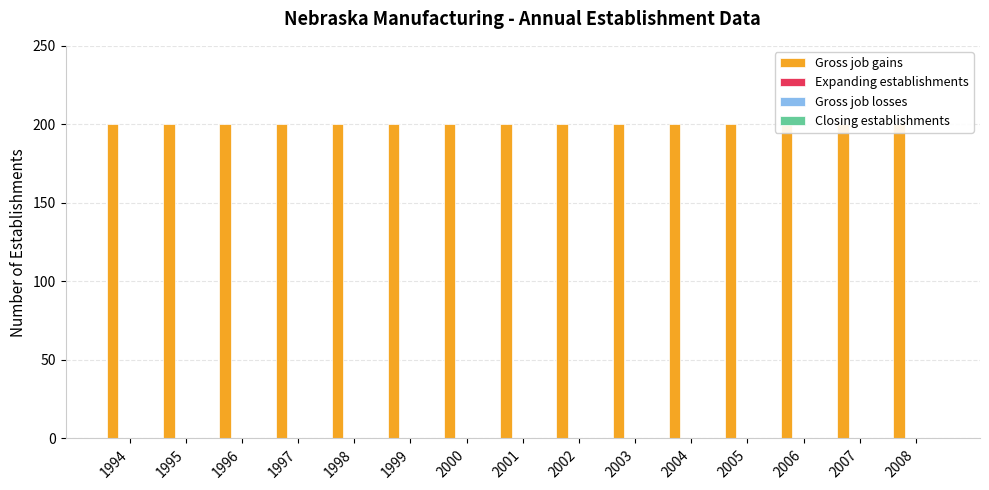

Where is Expanding establishments nearest to the value 0?

1994